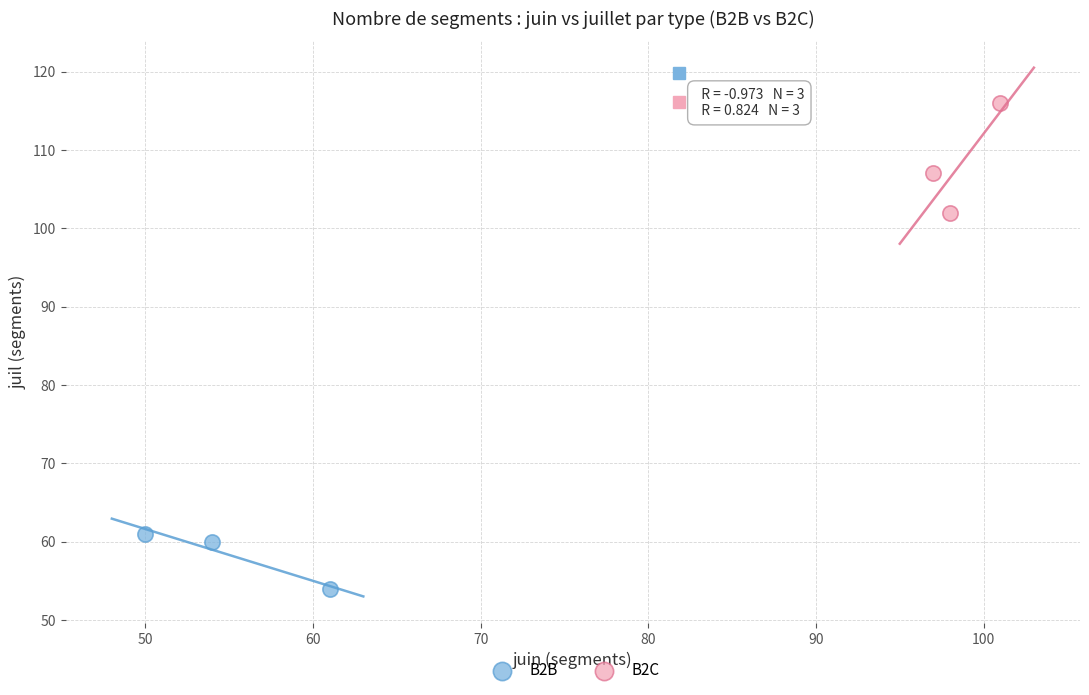

Which series contains the highest Y value?

B2C